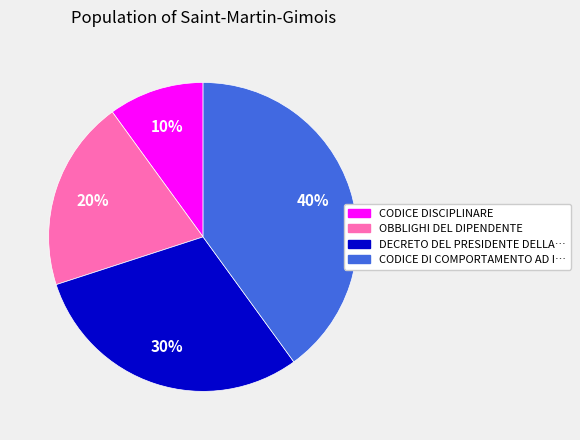

Is there any slice that represents more than half of the pie?

No